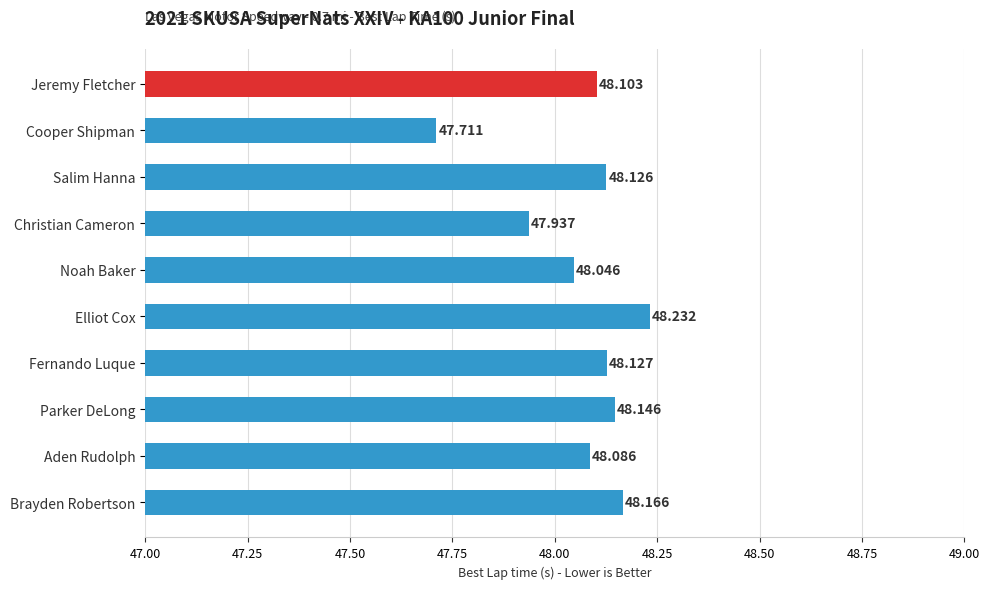

At which label is the value closest to 47?

Cooper Shipman